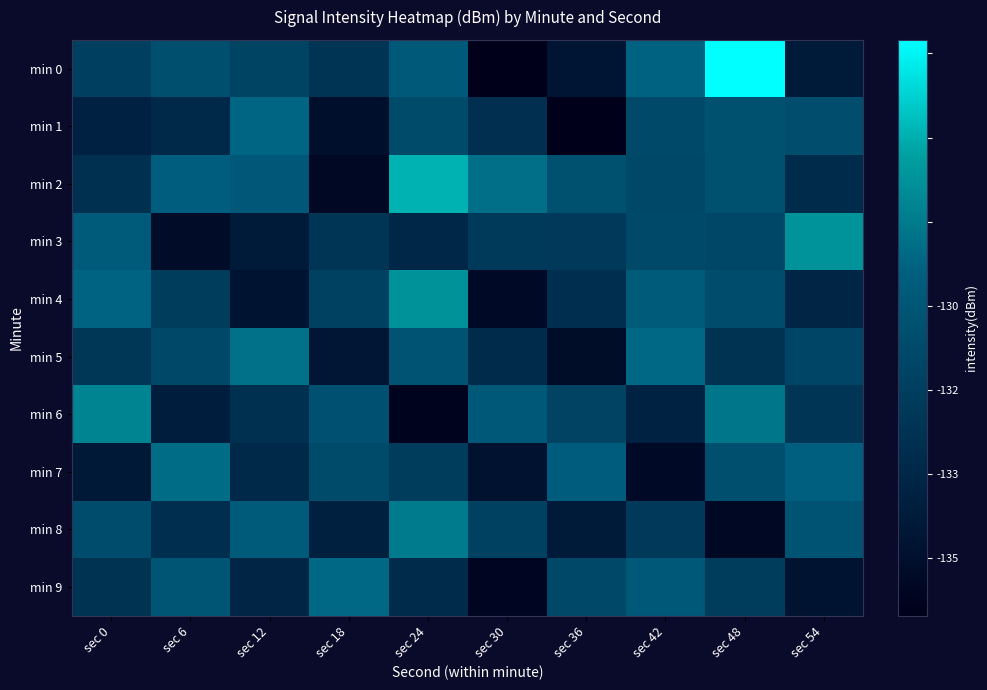

At how many categories does at least one series exceed -132?

4